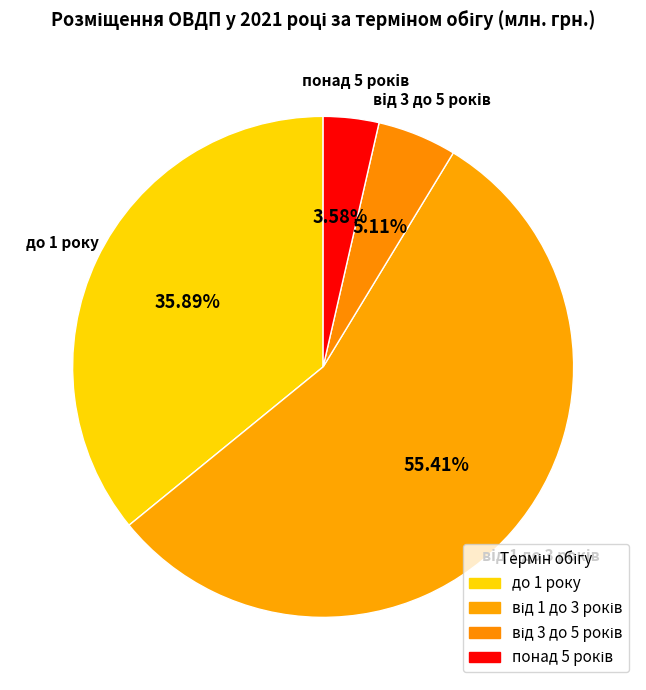

What percentage do від 1 до 3 років and від 3 до 5 років together represent?

60.5%